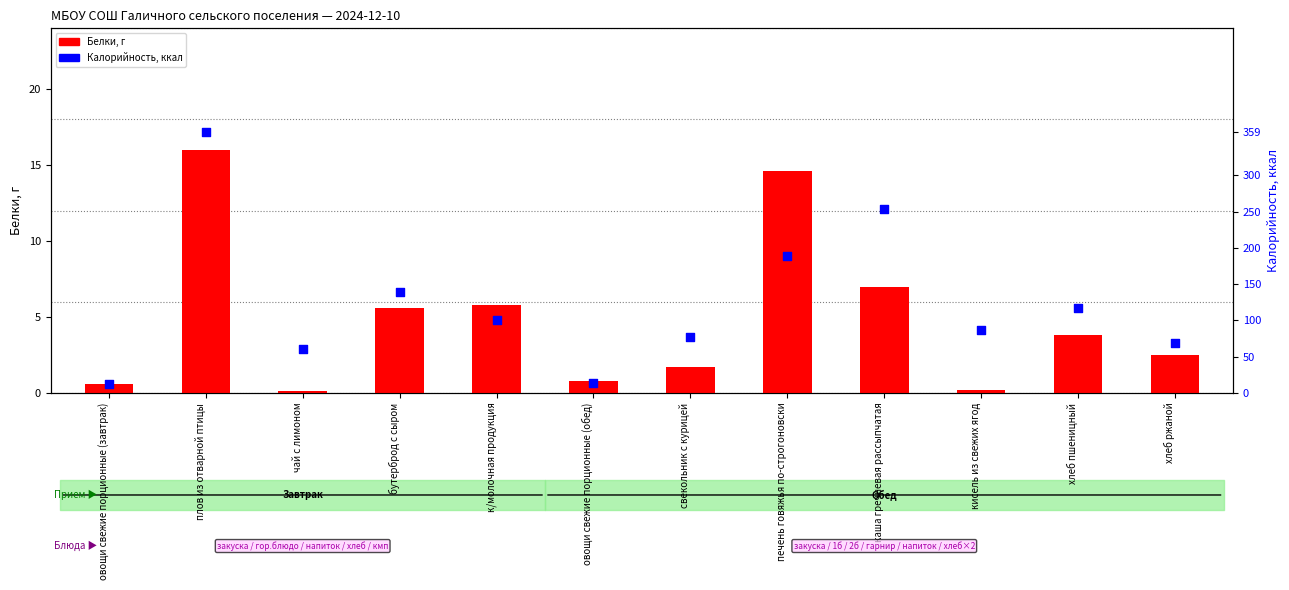

At which category is the sum across all series the highest?

плов из отварной птицы